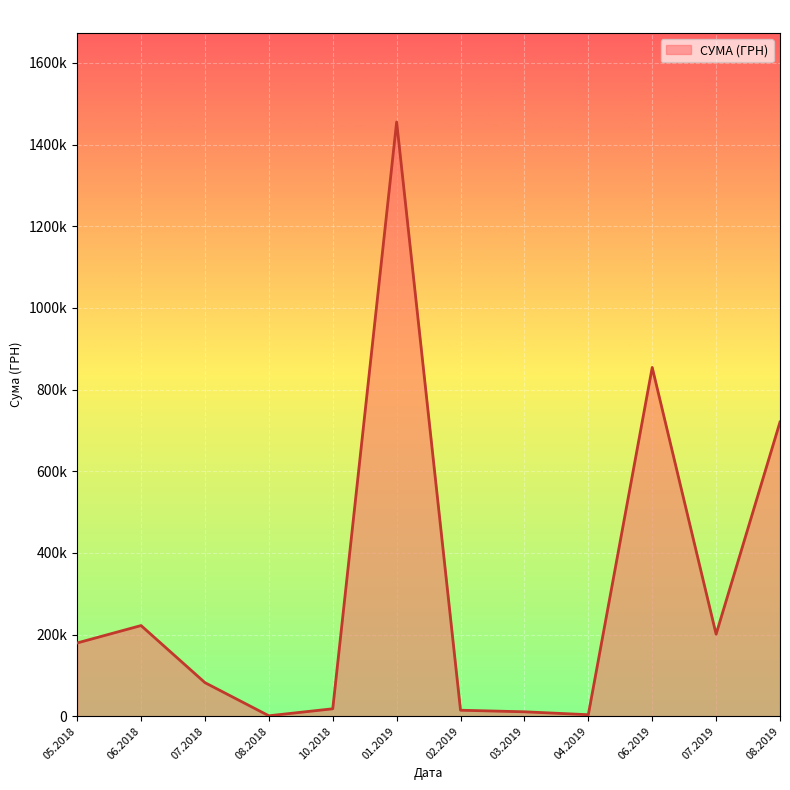

Does the chart have visible grid lines?

Yes